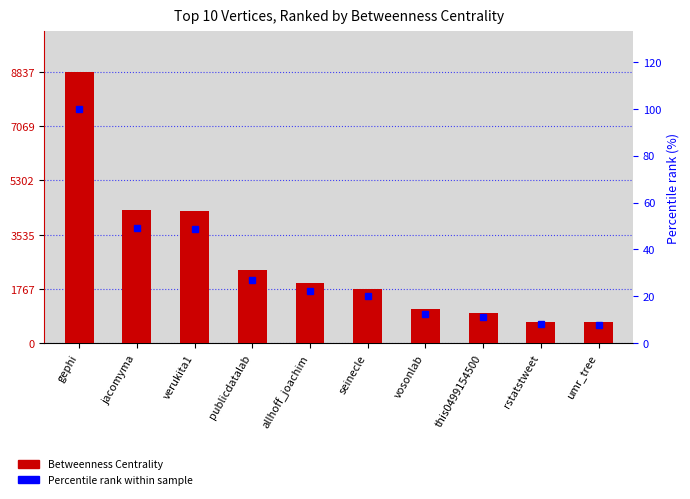

List the series in order of their peak value, highest first.

Betweenness Centrality, Percentile rank within sample